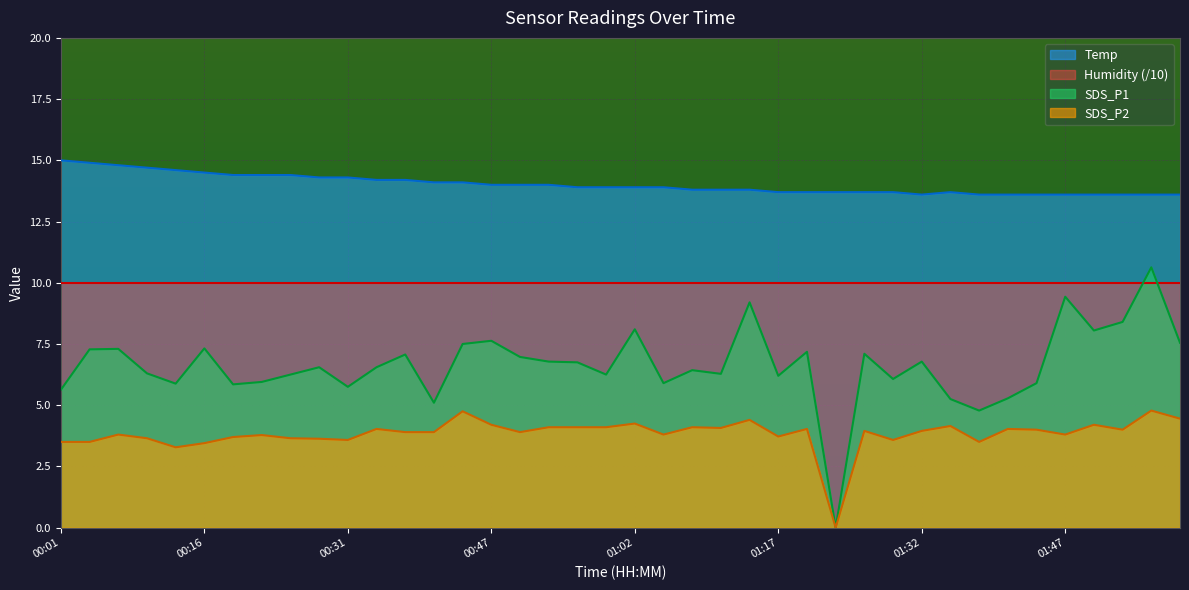

What is the spread (max minus min) of values at 00:37?

10.3